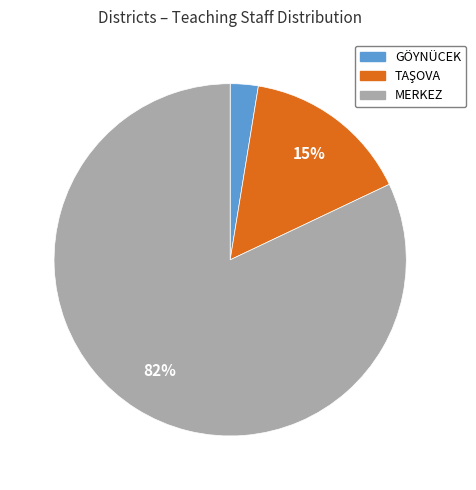

Count the number of slices in the pie.

3